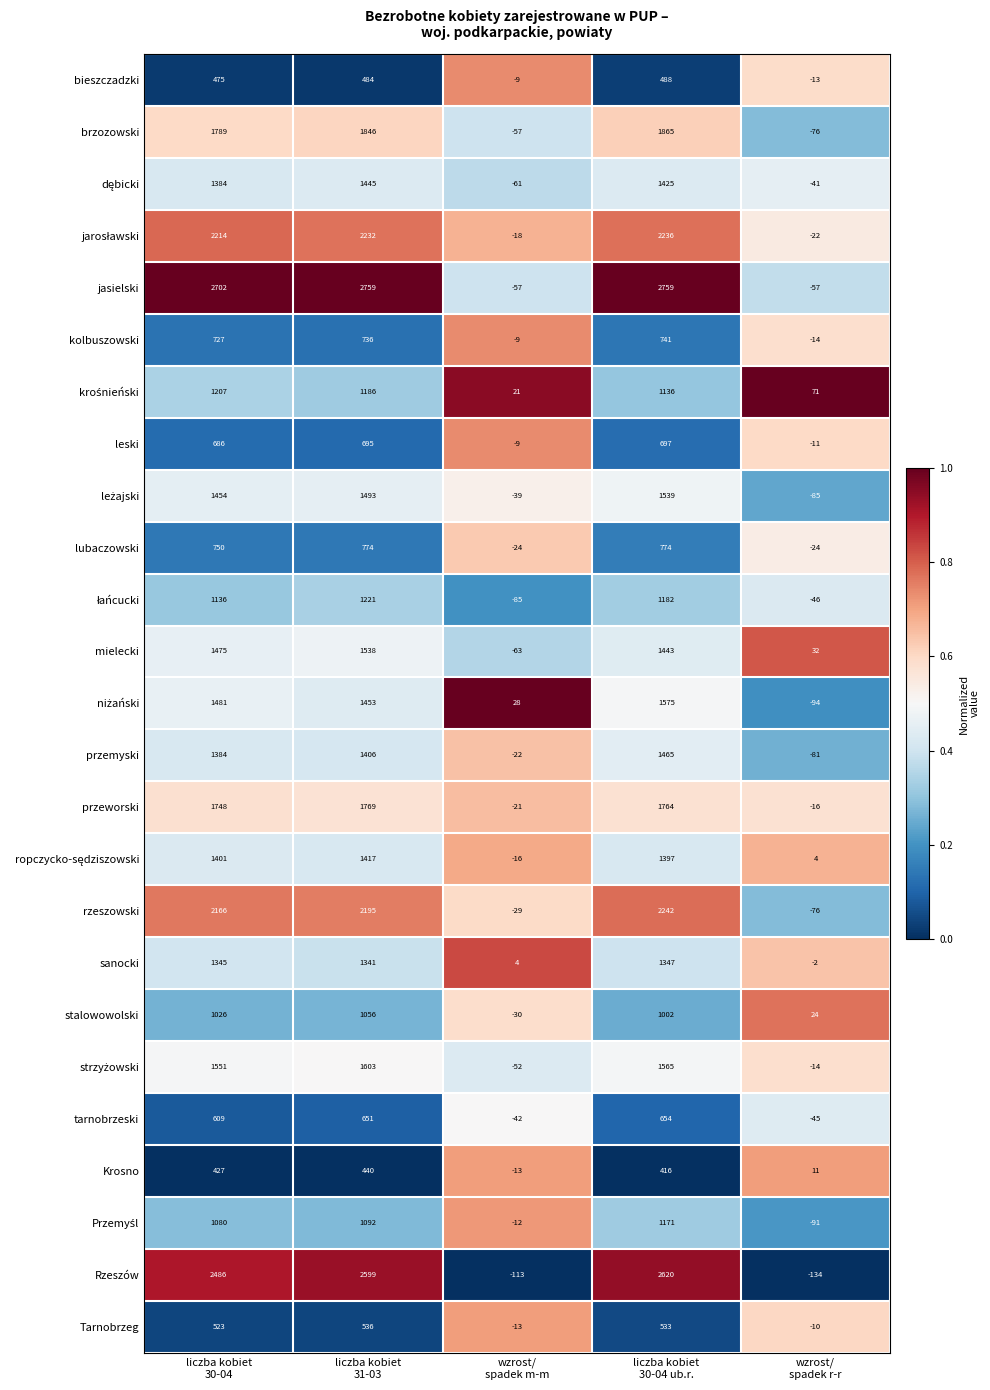

What is the sum of all Tarnobrzeg values?

1569